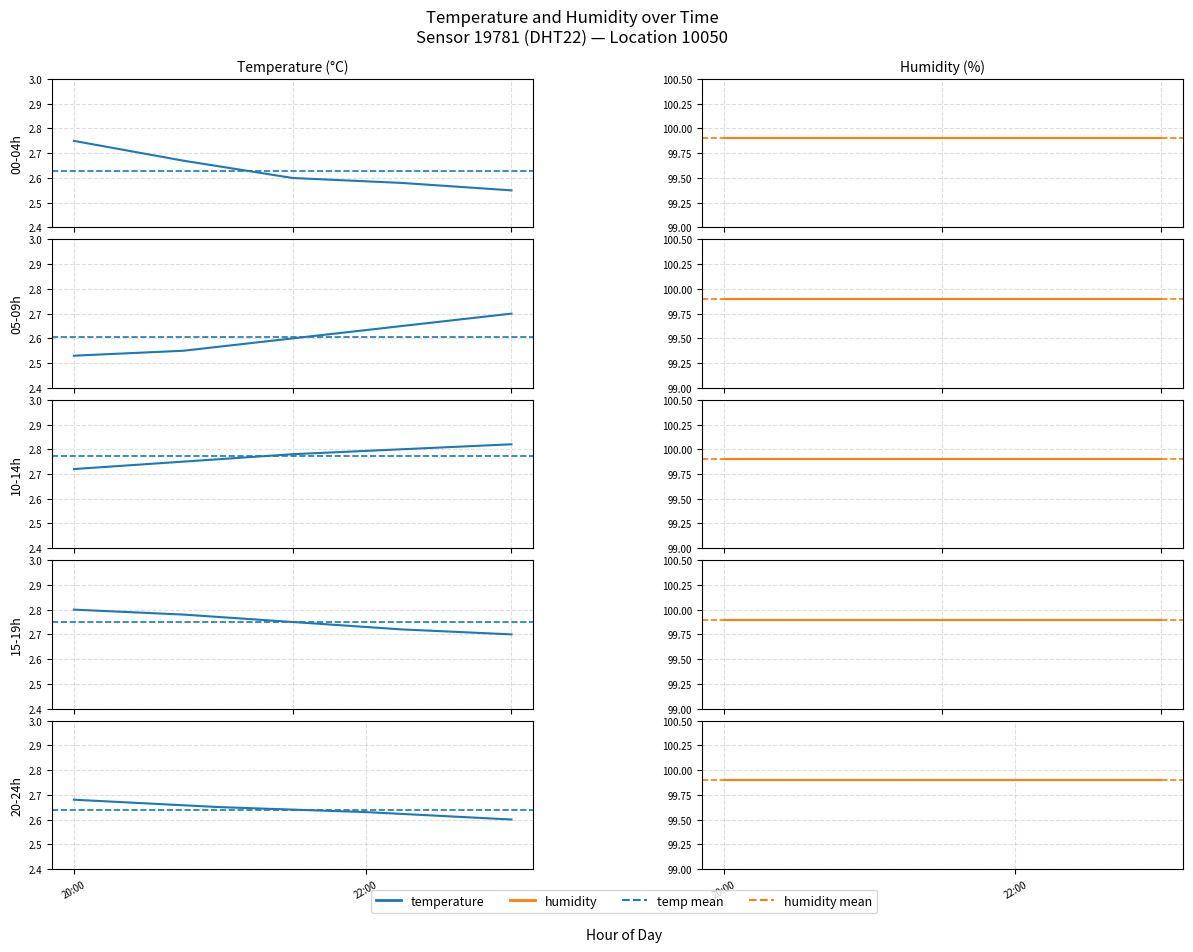

What is the value of the temperature point at the 1st from the left?

2.7